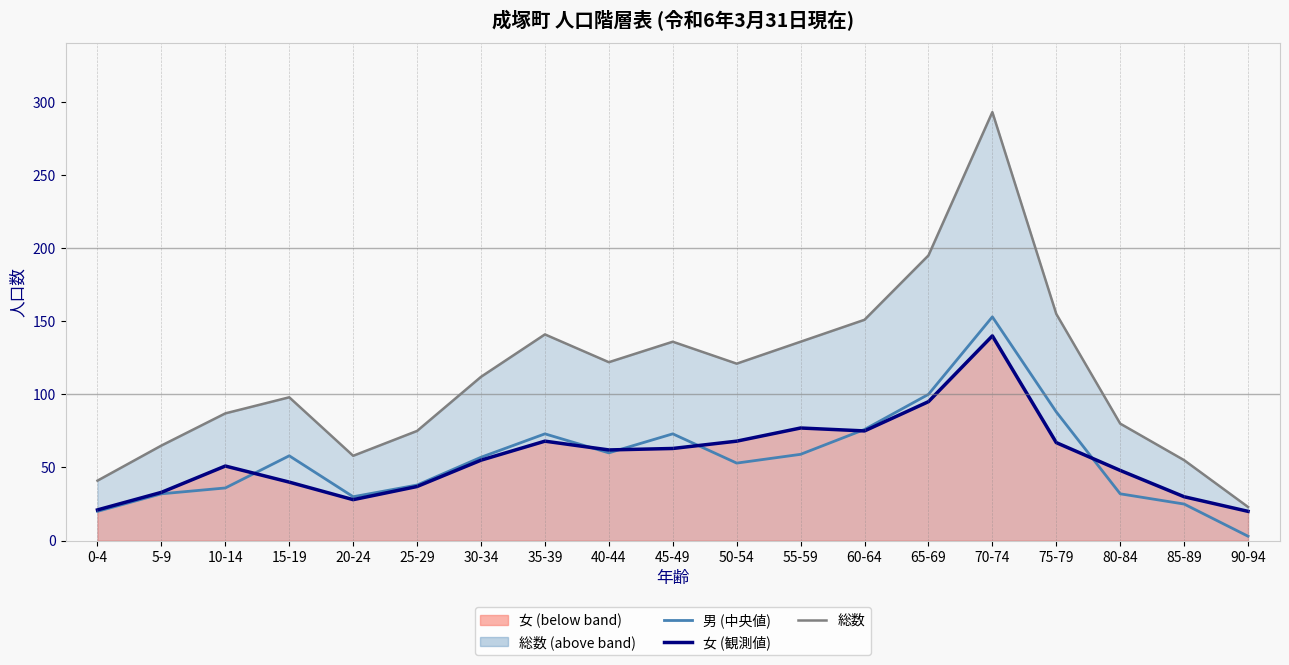

What is the difference between the 男 (50th percentile) values at 75-79 and 15-19?

30